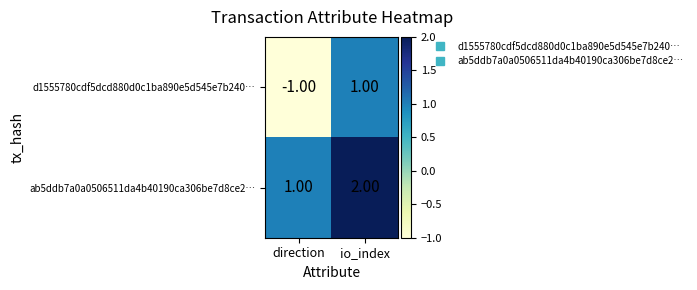

Which series has the largest range (max minus min)?

d1555780cdf5dcd880d0c1ba890e5d545e7b240…